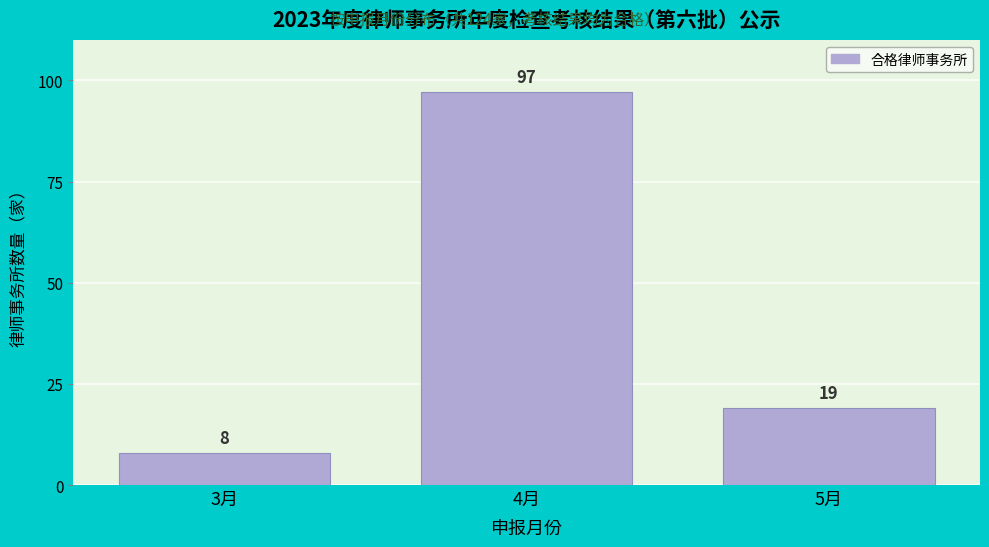

Reading right to left, what are all the values shown in this chart?

19	97	8